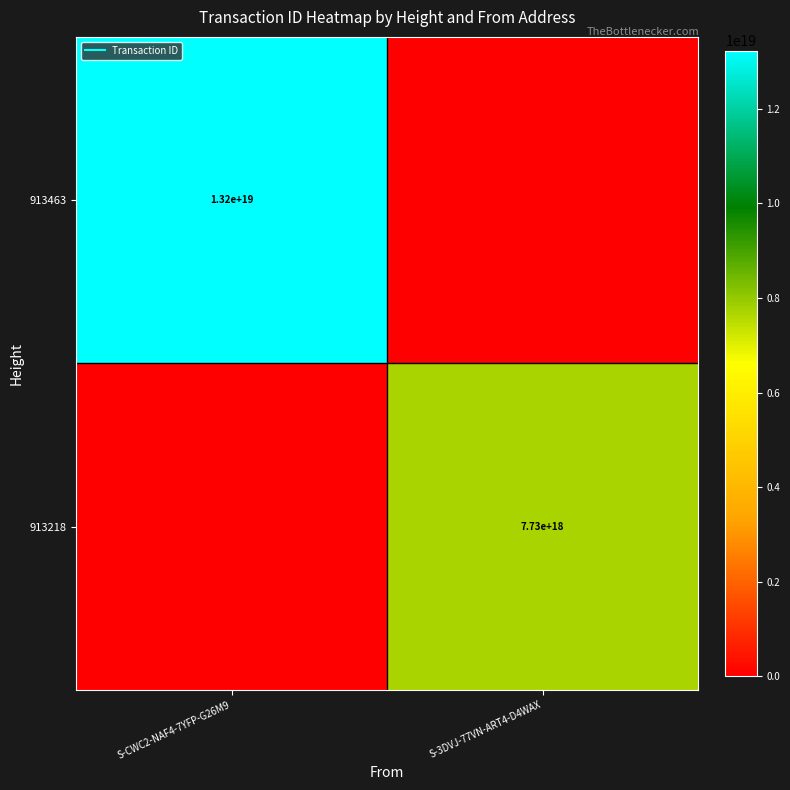

Rank the categories by 913218 value from highest to lowest.

S-3DVJ-77VN-ART4-D4WAX, S-CWC2-NAF4-7YFP-G26M9